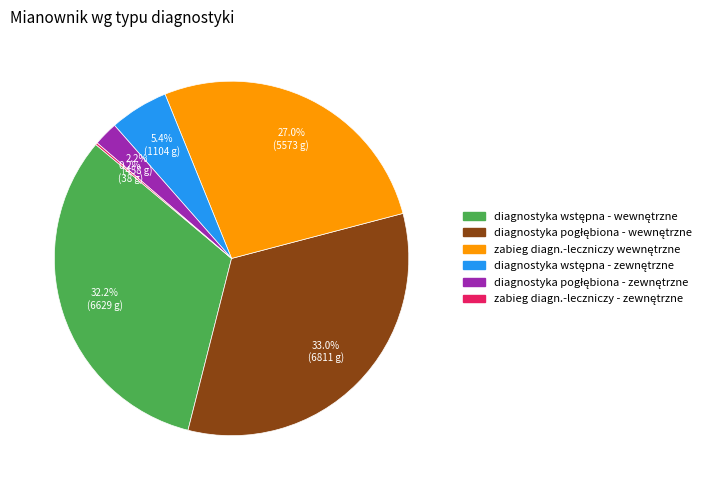

Does any single category account for the majority?

No